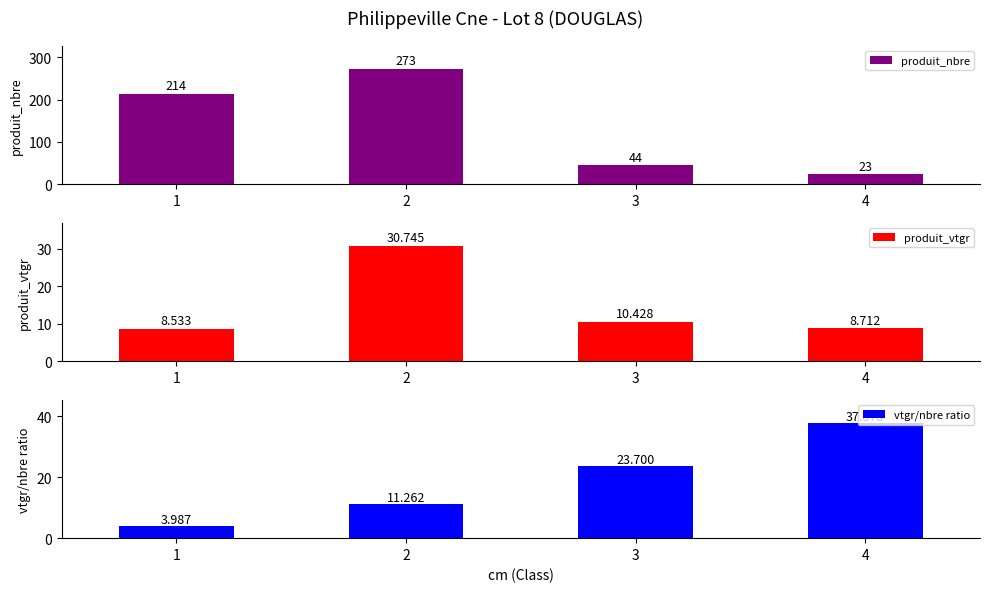

Which series has the largest total across all categories?

produit_nbre